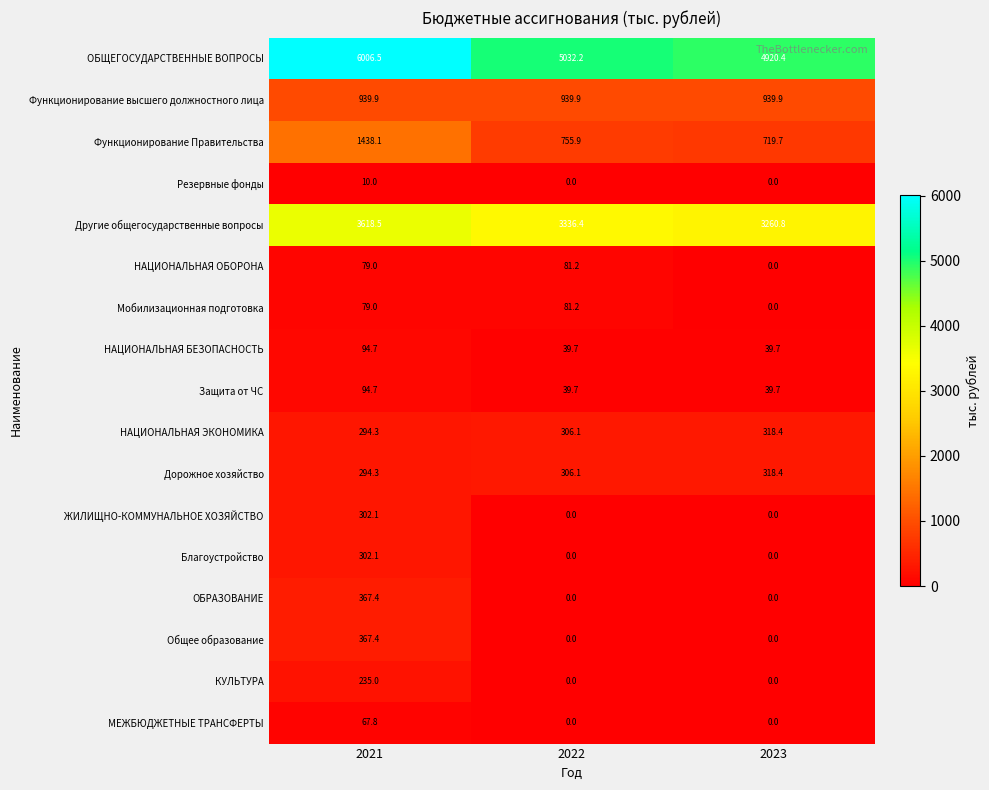

At how many categories does at least one series exceed 2247?

3